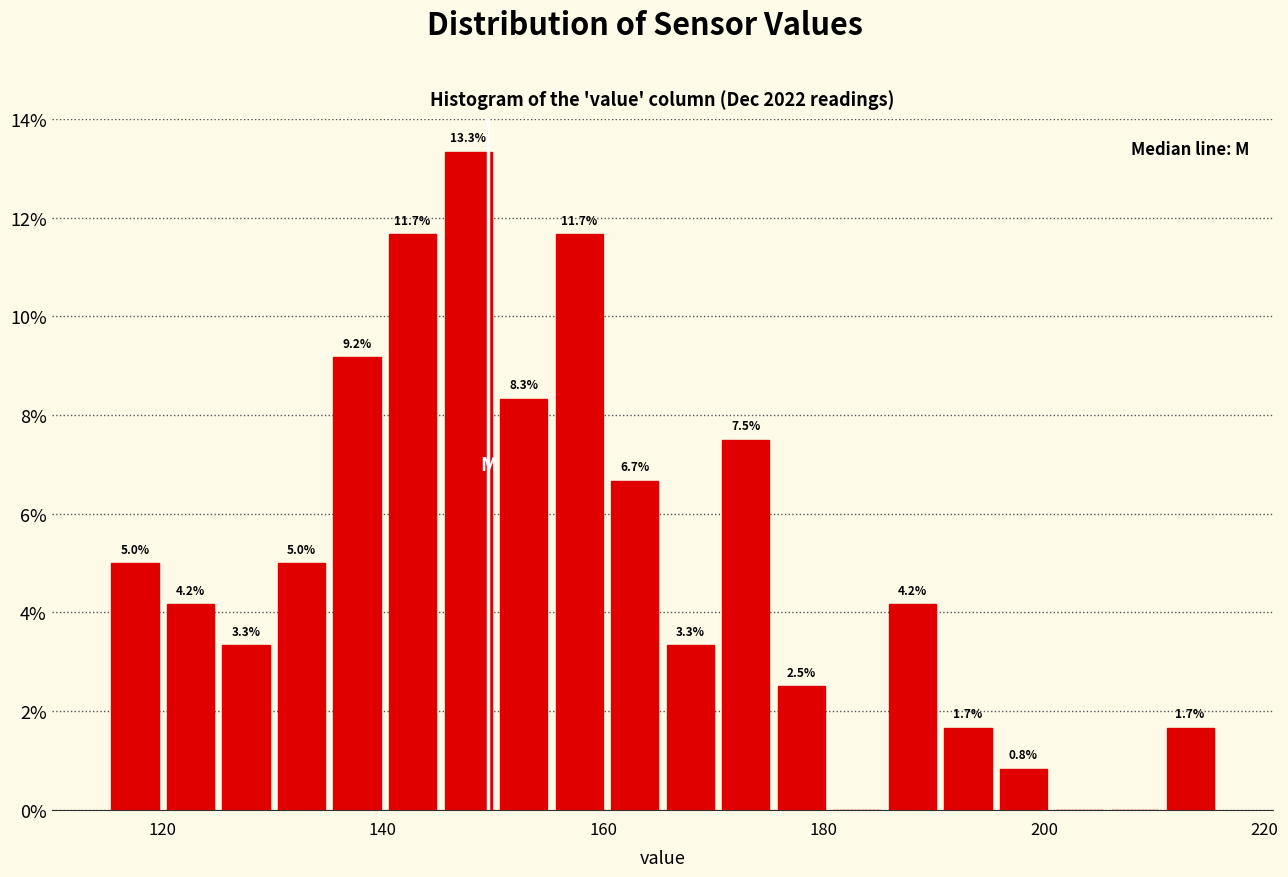

Around what value on the x-axis is the tallest bar? Give the approximate position of its centre, as read against the axis.

148